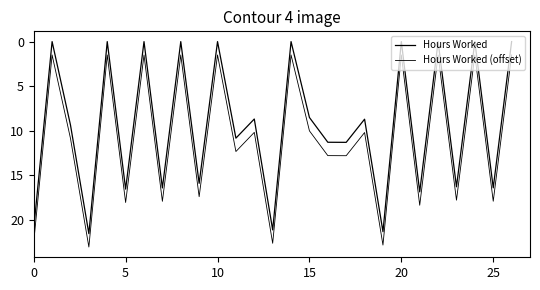

How many series are shown in this chart?

2